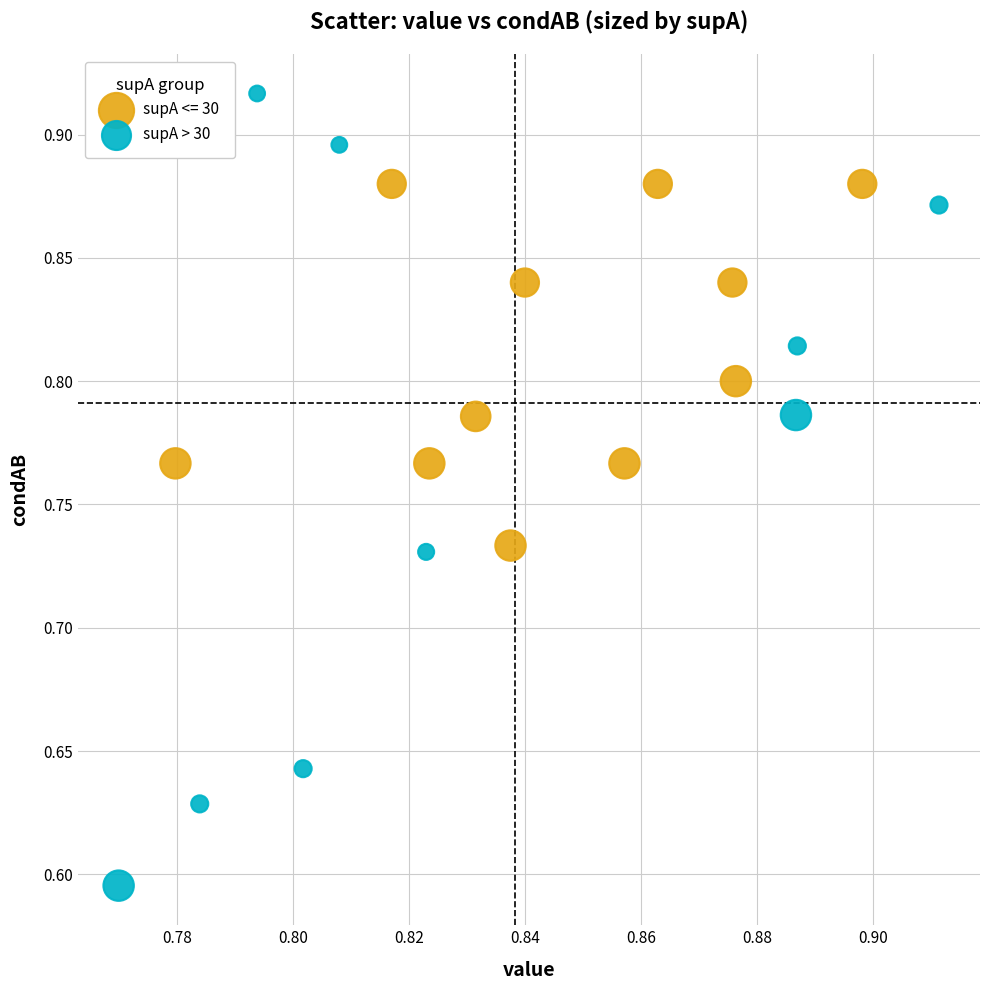

Which series has the largest Y range (max minus min)?

supA > 30